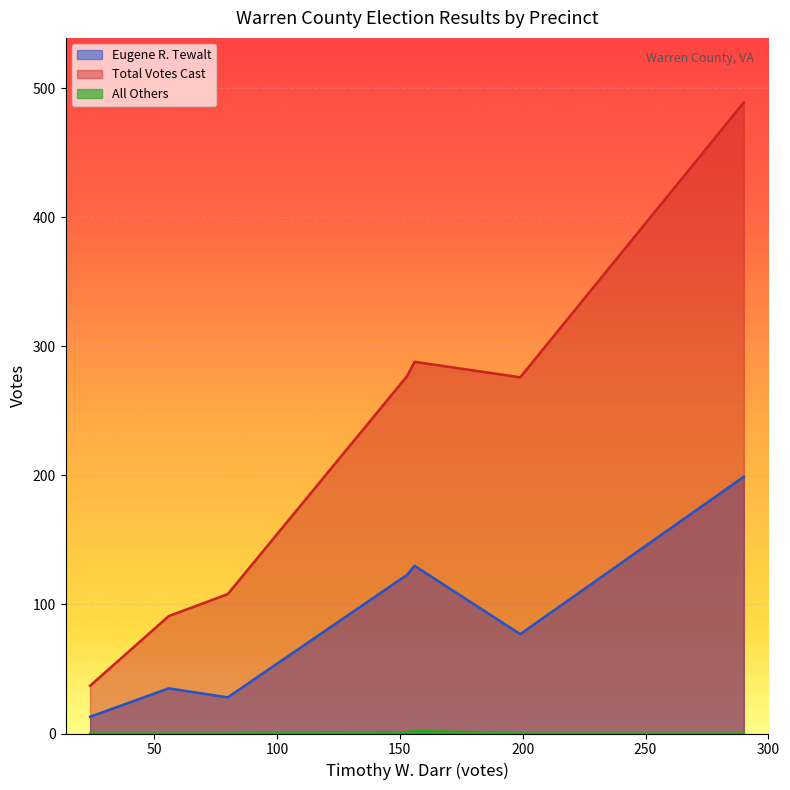

True or false: All Others has more than 0 points higher than both neighbors.

True